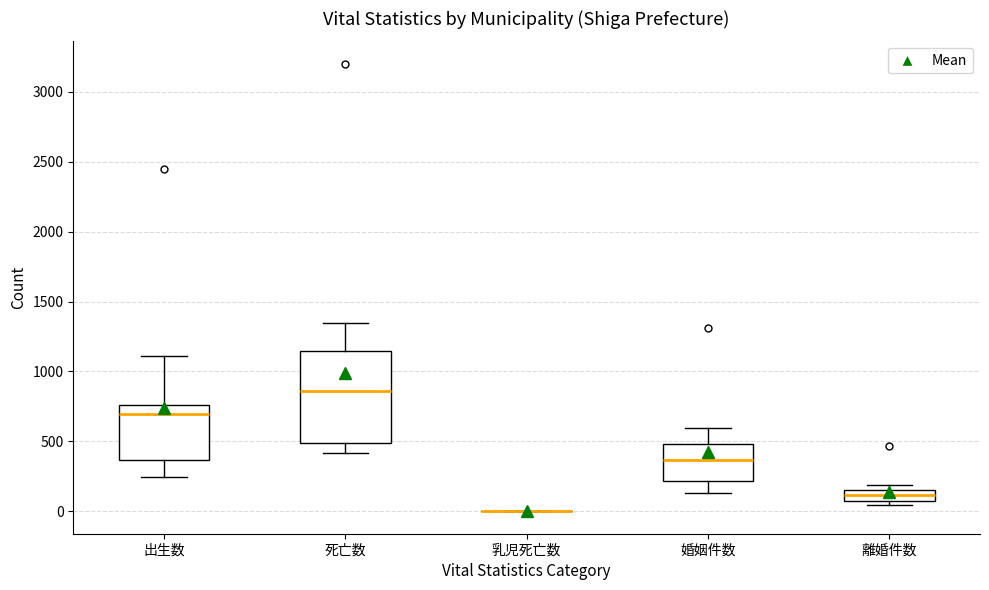

Comparing the boxes themselves (not the whiskers), which one is the tallest?

死亡数